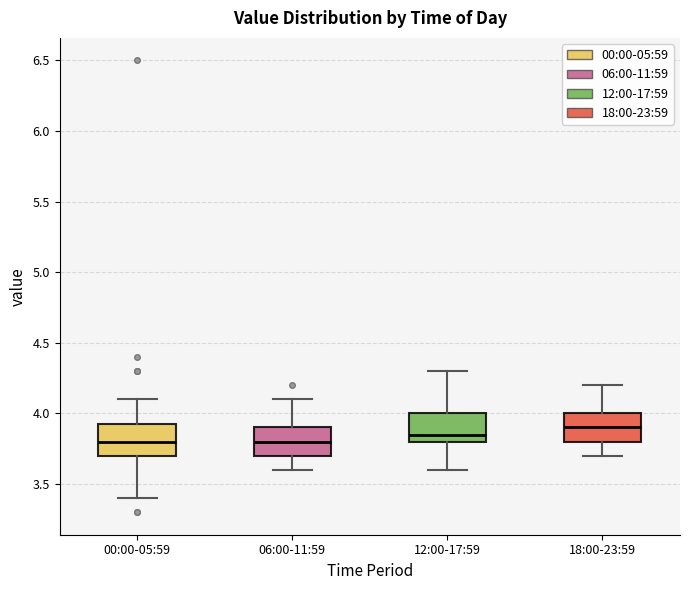

Where does the median line of the box for 12:00-17:59 sit on the y-axis? The values are not printed on the chart, so give them approximately, as read against the axis.

3.85